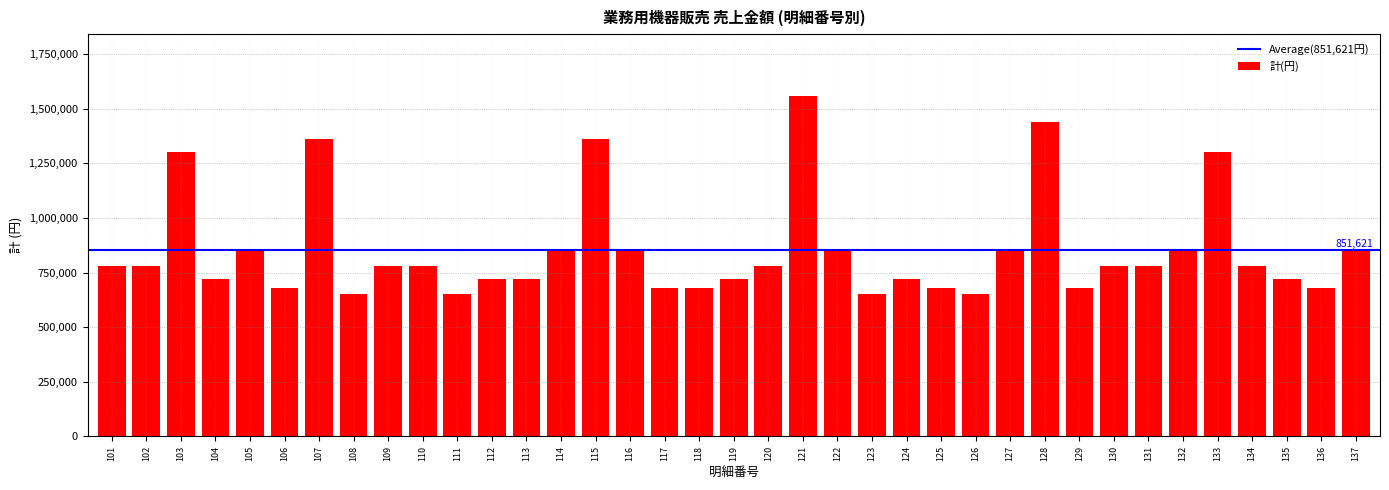

Reading right to left, transcribe all the data shown in this chart.

137=850000	136=680000	135=720000	134=780000	133=1300000	132=850000	131=780000	130=780000	129=680000	128=1440000	127=850000	126=650000	125=680000	124=720000	123=650000	122=850000	121=1560000	120=780000	119=720000	118=680000	117=680000	116=850000	115=1360000	114=850000	113=720000	112=720000	111=650000	110=780000	109=780000	108=650000	107=1360000	106=680000	105=850000	104=720000	103=1300000	102=780000	101=780000